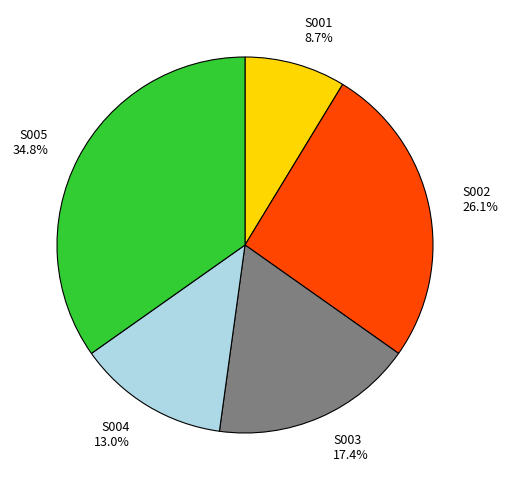

Is the sum of S003 and S002 greater than half?

No